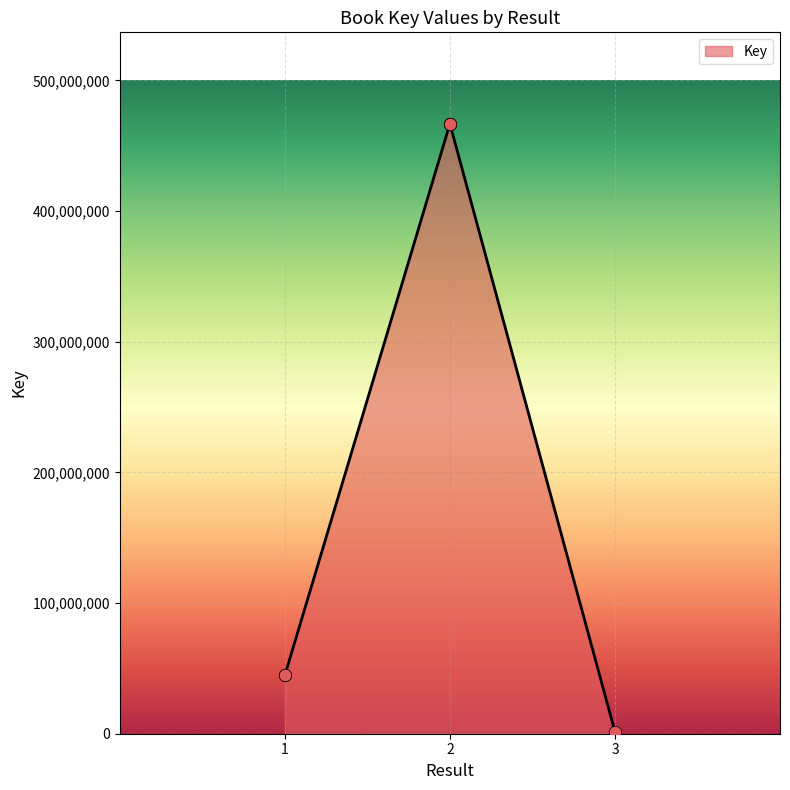

What is the change in value from 2 to 3?

-465307872